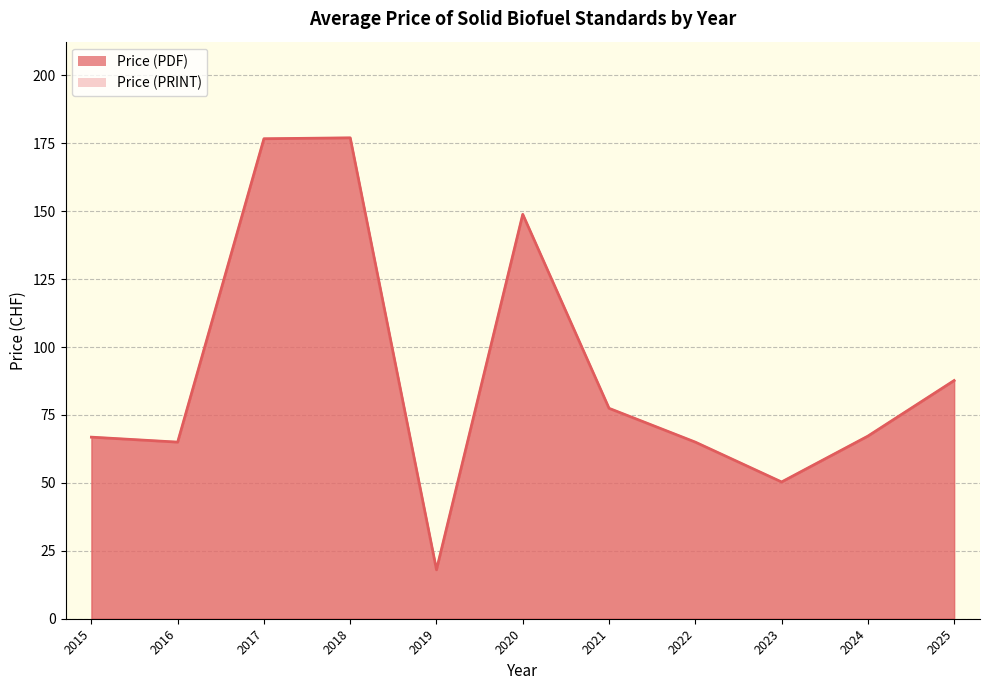

Which series has the largest range (max minus min)?

Price (PDF)